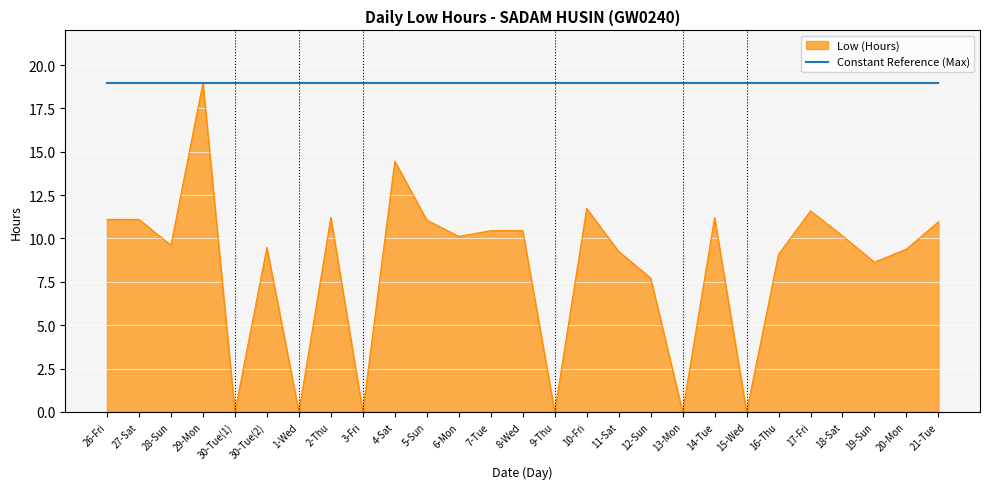

Which series has the largest range (max minus min)?

Low (Hours)